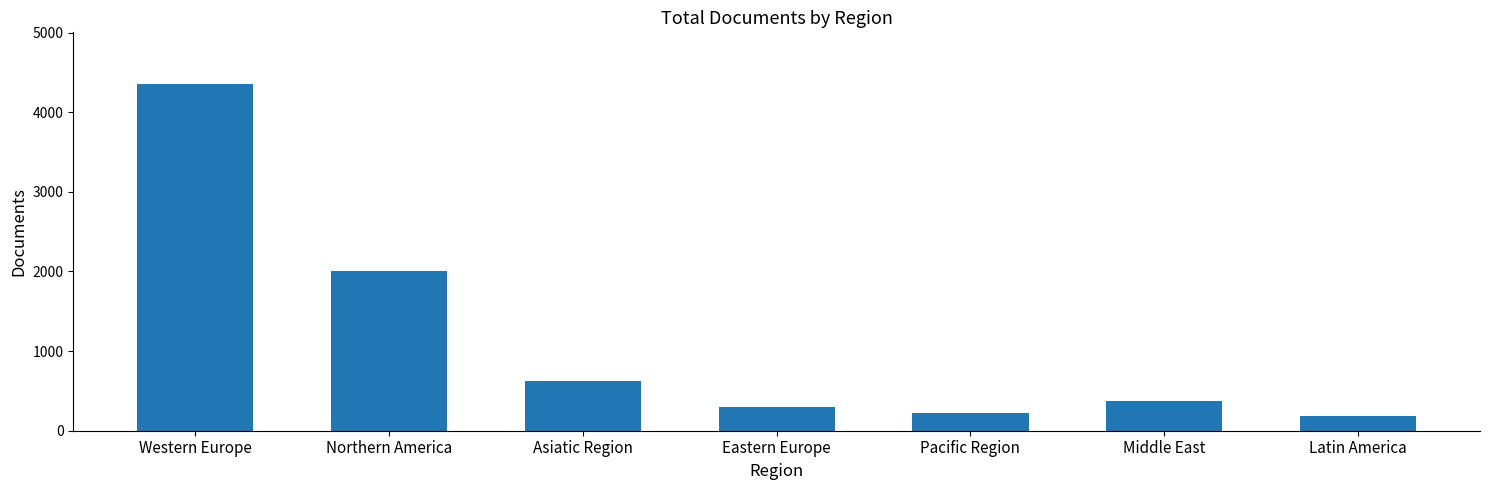

Rank the categories by value from highest to lowest.

Western Europe, Northern America, Asiatic Region, Middle East, Eastern Europe, Pacific Region, Latin America